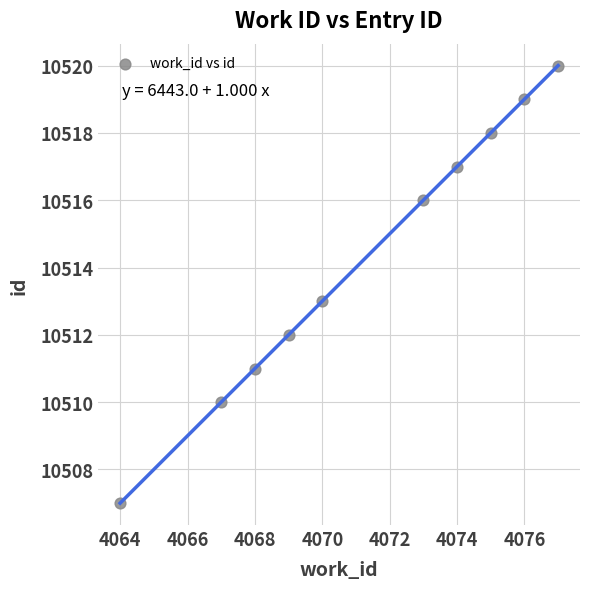

What is the range of X values (max minus min)?

13